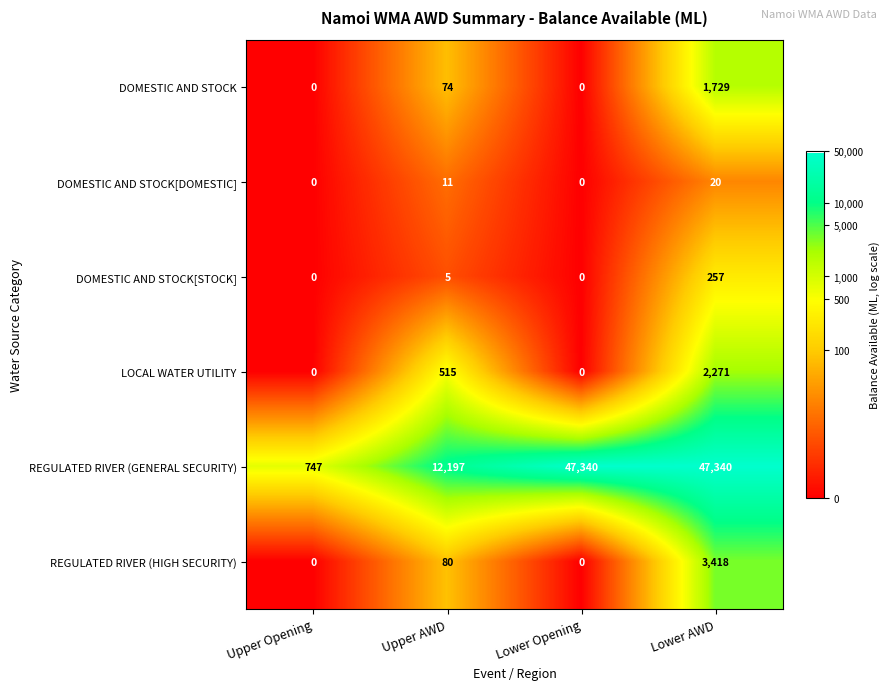

At which label is REGULATED RIVER (GENERAL SECURITY) closest to 24043?

Upper AWD